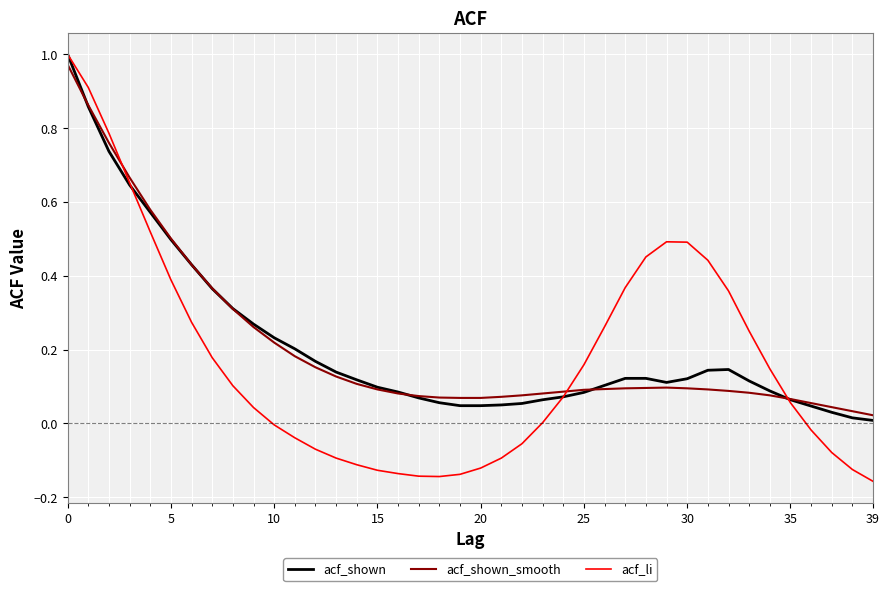

Which series has the widest spread of values?

acf_li